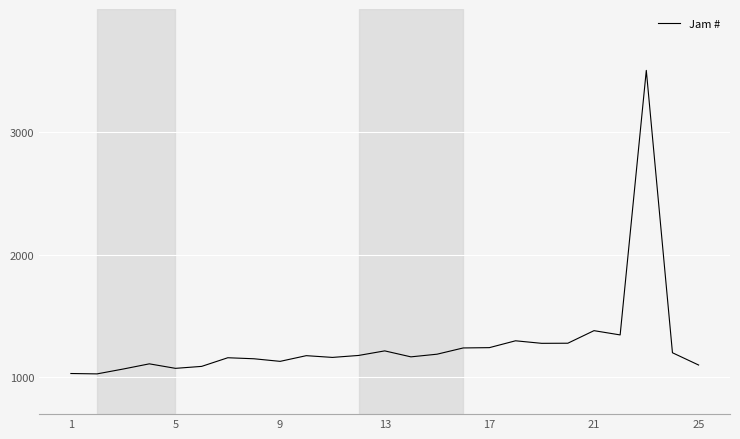

What is the difference between the maximum and minimum values?

2472.1